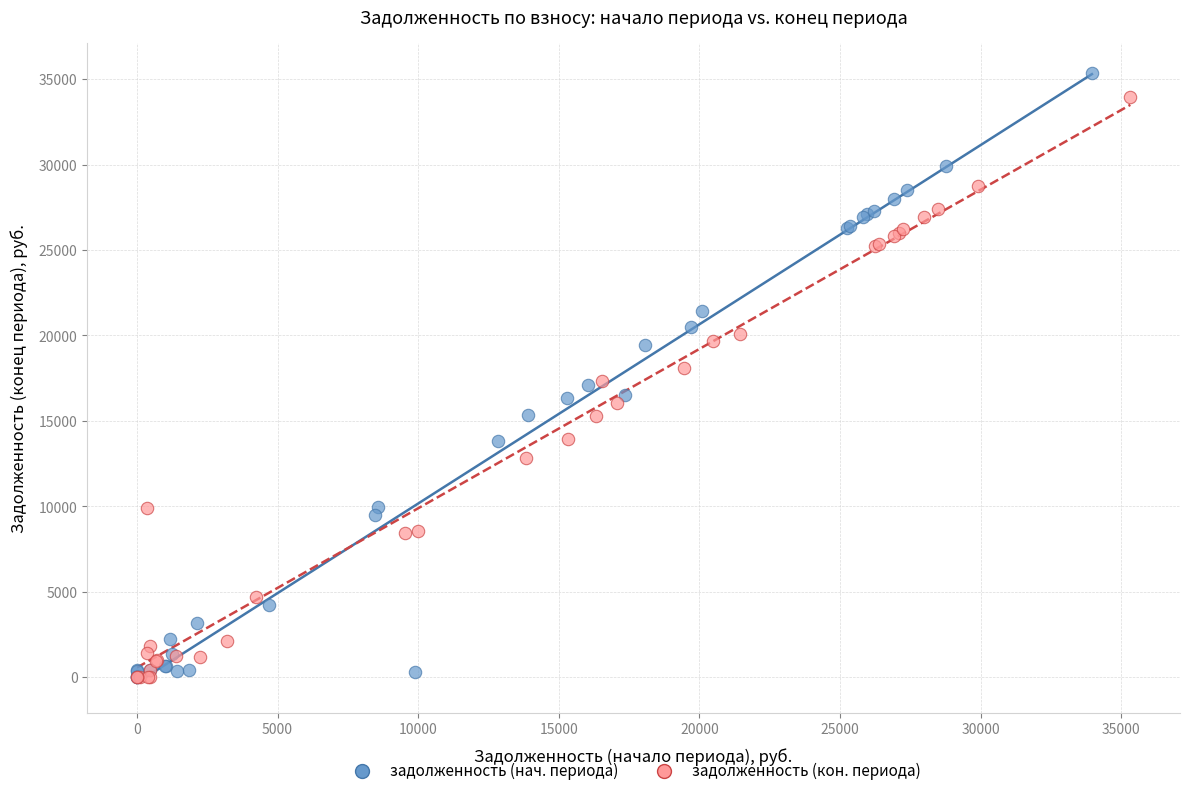

Which series has the widest spread of Y values?

задолженность (нач. периода)